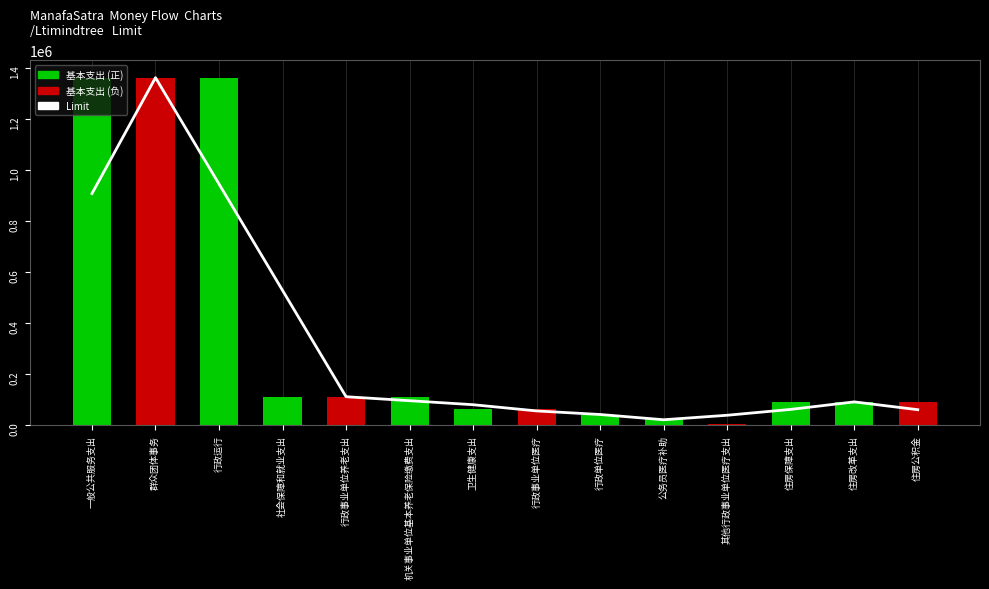

The value of 基本支出 at 住房保障支出 is 91788.0. True or false?

True